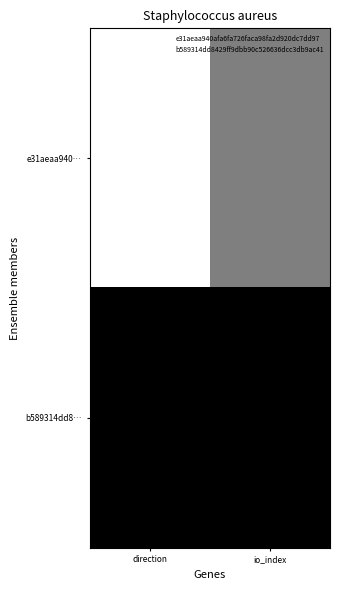

Reading right to left, what are all the values shown in this chart?

e31aeaa940…: io_index=0.5	direction=0.0
b589314dd8…: io_index=1.0	direction=1.0